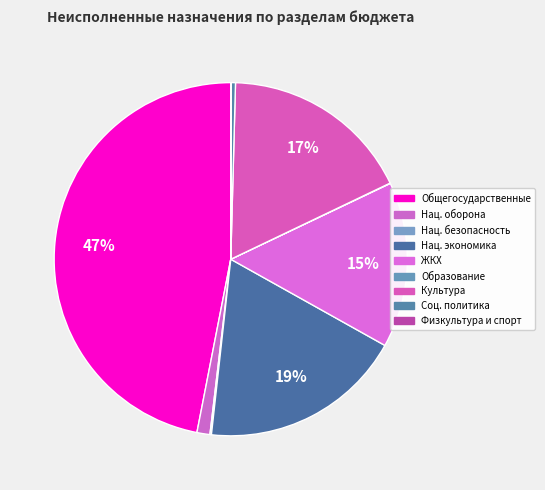

How many slices are in this pie chart?

9